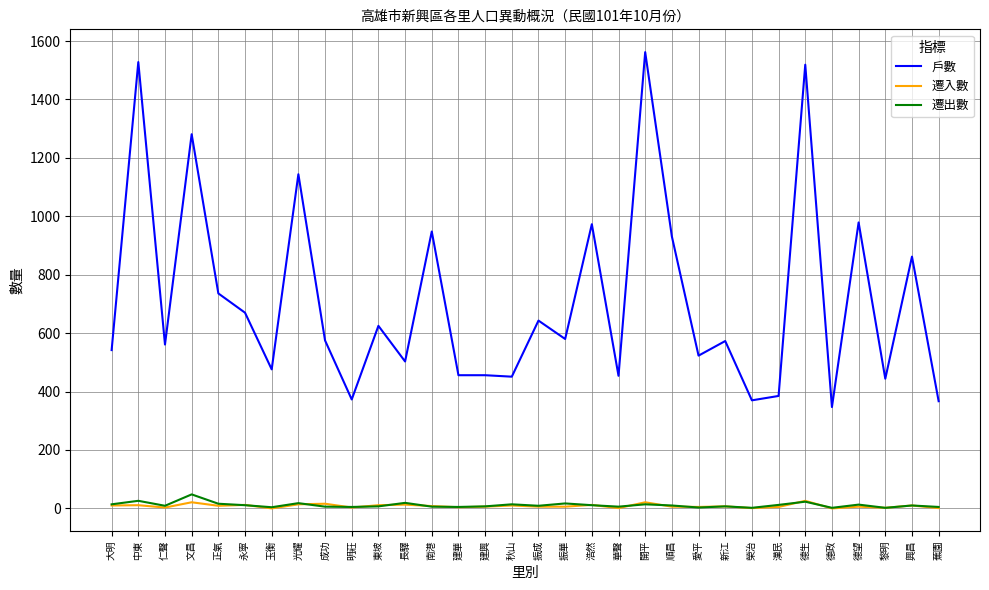

Is it true that 戶數 equals 308 at 成功?

False